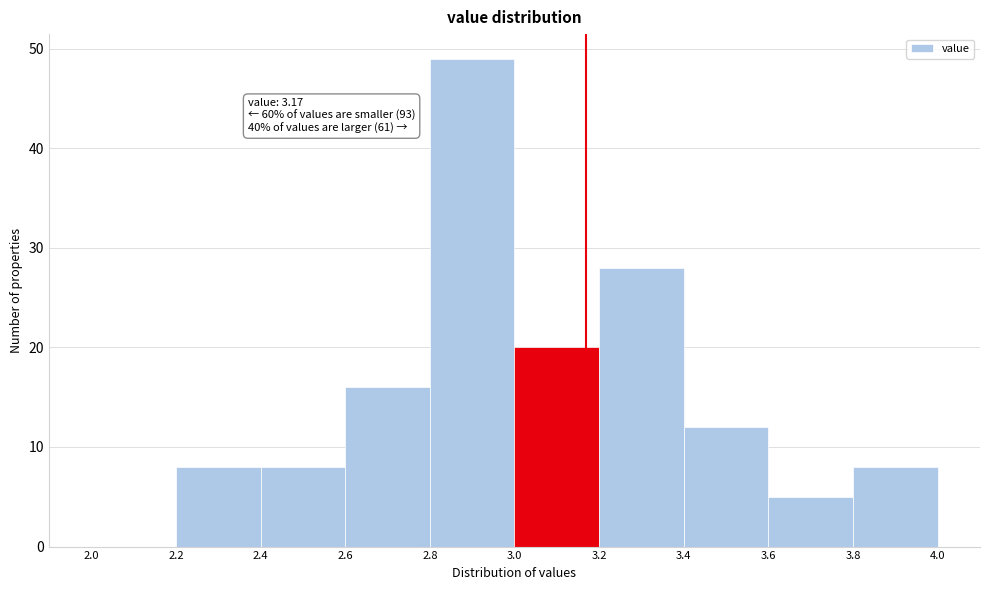

Over which range of the x-axis is the bar tallest?

2.8 to 3.0